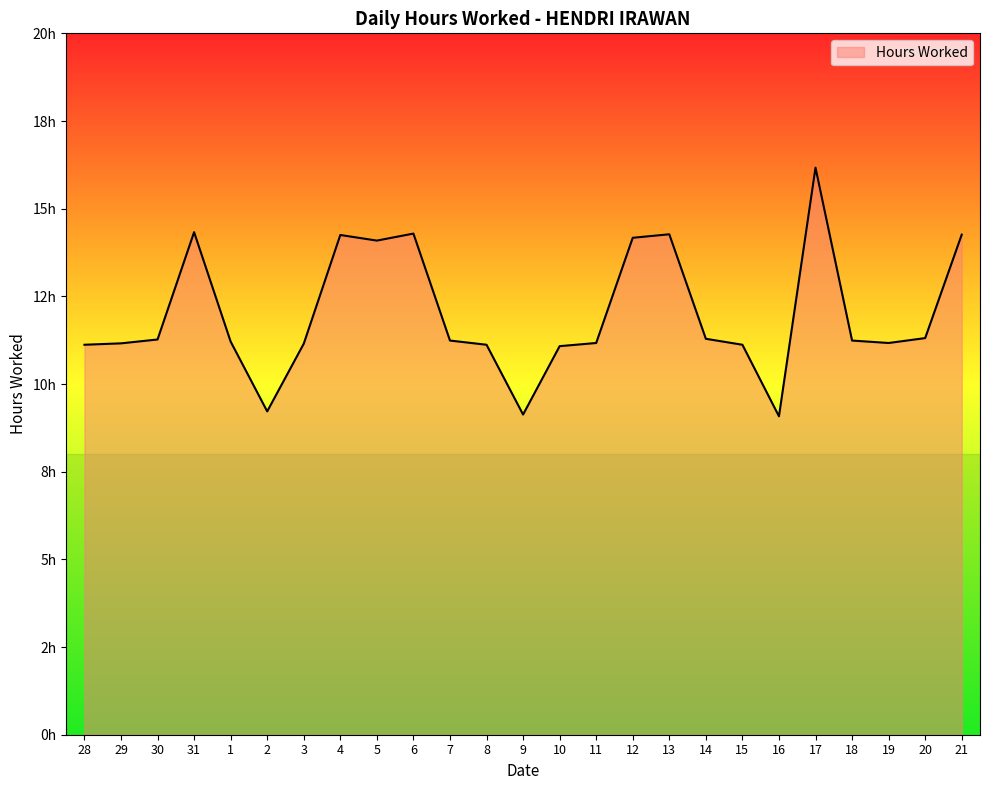

What is the label of the 10th point from the left?

6